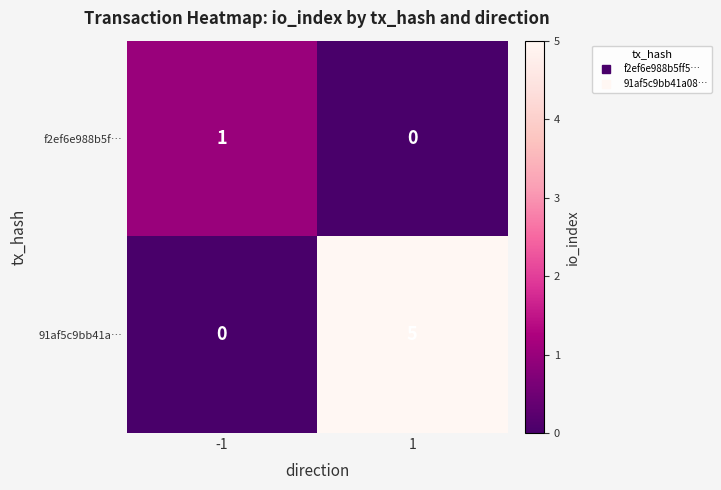

Count the number of categories in the chart.

2